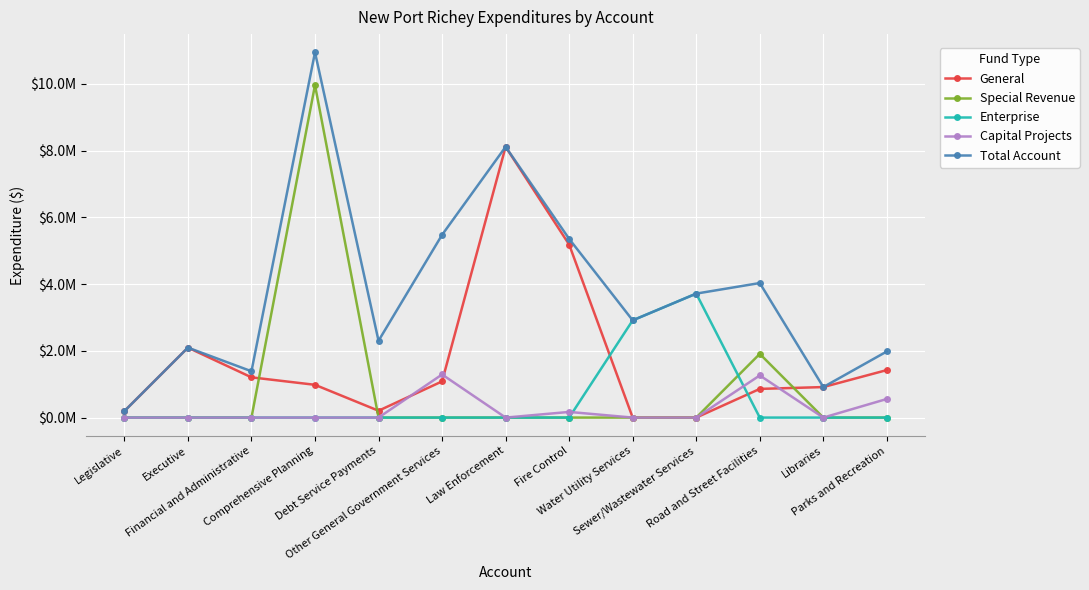

What are all the series names shown in the legend?

General, Special Revenue, Enterprise, Capital Projects, Total Account